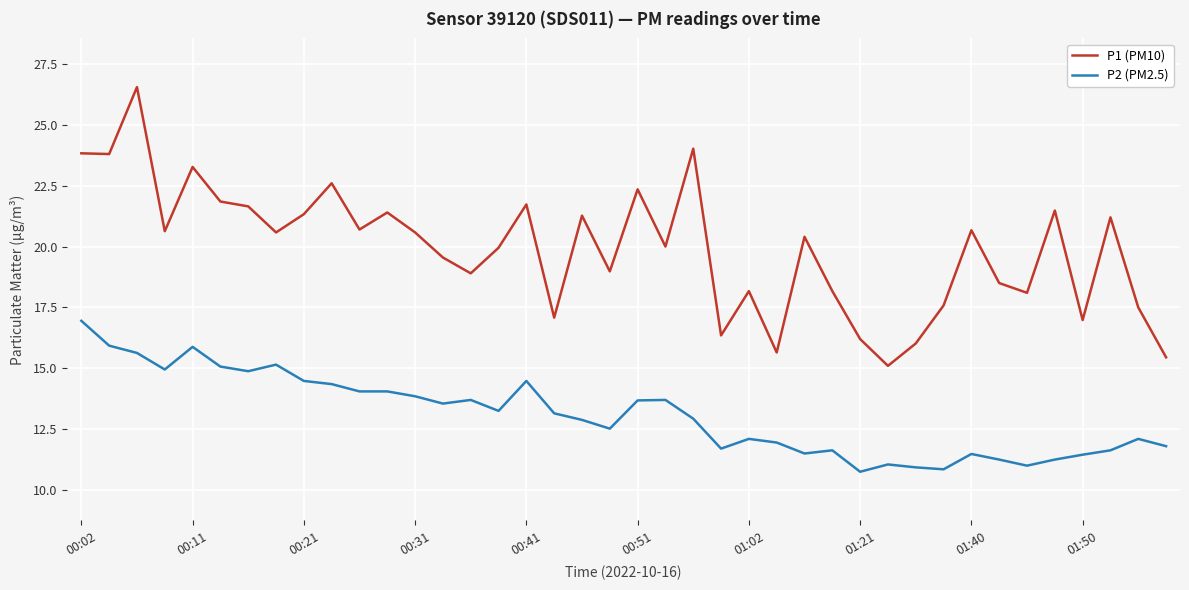

Rank the series by their average value, from highest to lowest.

P1 (PM10), P2 (PM2.5)